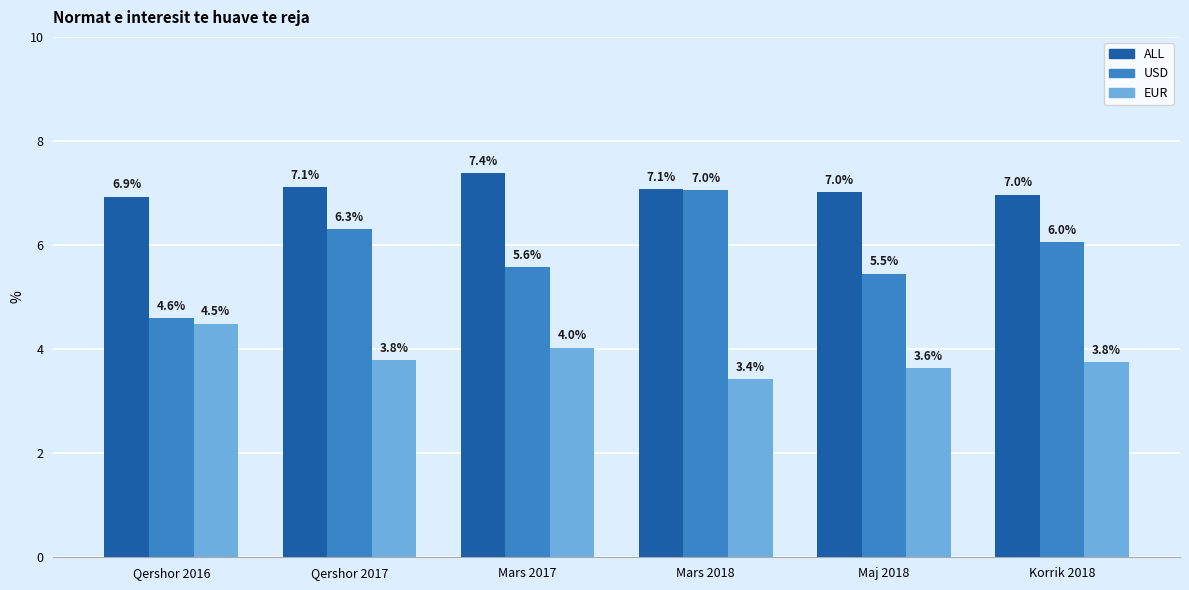

At Korrik 2018, list the series in order from largest to smallest.

ALL, USD, EUR